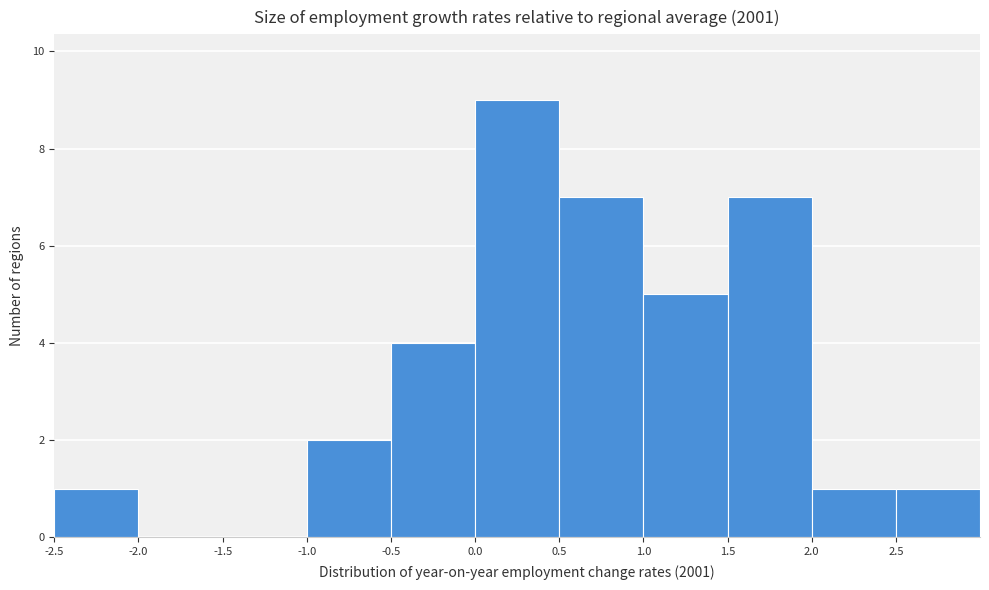

Reading left to right, transcribe this chart: for each bar, give the range it covers on the x-axis and its height. The values are not printed on the chart, so give them approximately, as read against the axis.

-2.5 to -2.0: 1
-2.0 to -1.5: 0
-1.5 to -1.0: 0
-1.0 to -0.5: 2
-0.5 to 0.0: 4
0.0 to 0.5: 9
0.5 to 1.0: 7
1.0 to 1.5: 5
1.5 to 2.0: 7
2.0 to 2.5: 1
2.5 to 3.0: 1